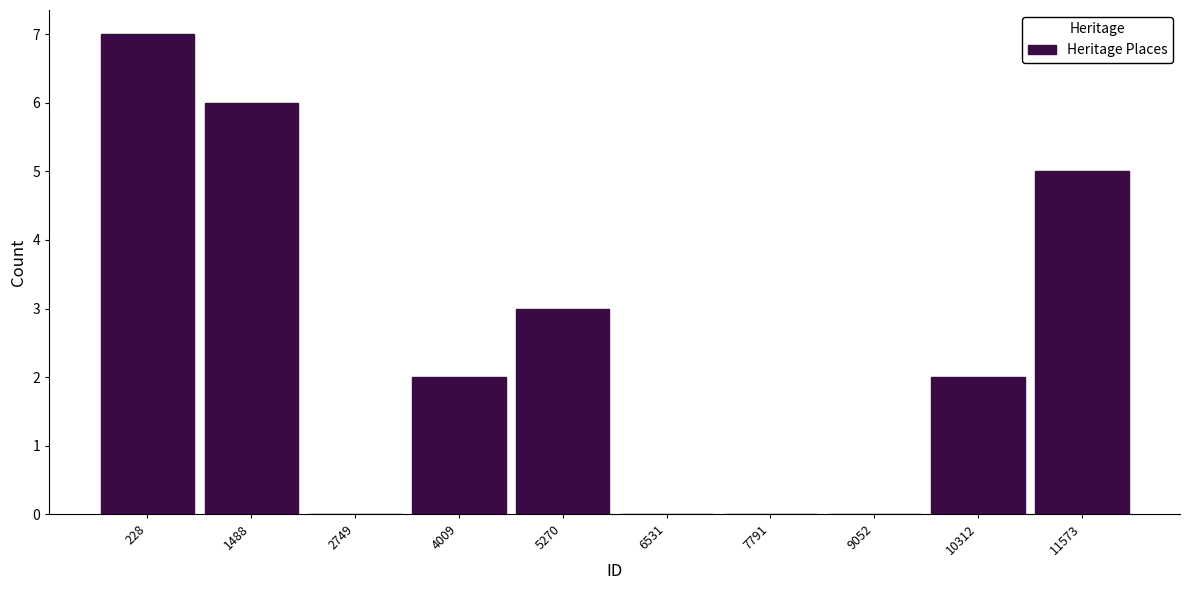

Reading left to right, what are all the values shown in this chart?

228=7	1488=6	2749=0	4009=2	5270=3	6531=0	7791=0	9052=0	10312=2	11573=5